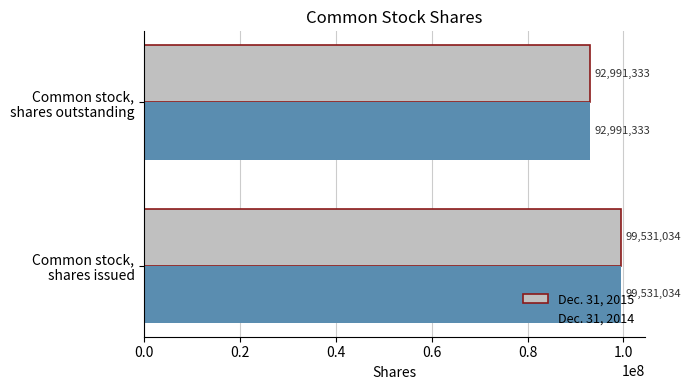

What is the average value of the Dec. 31, 2014 series?

96261184